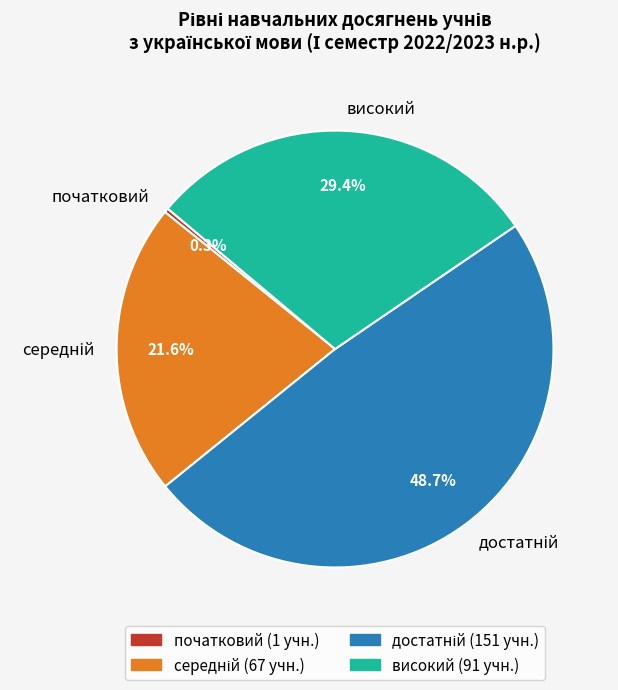

What is the smallest slice in the pie chart?

початковий